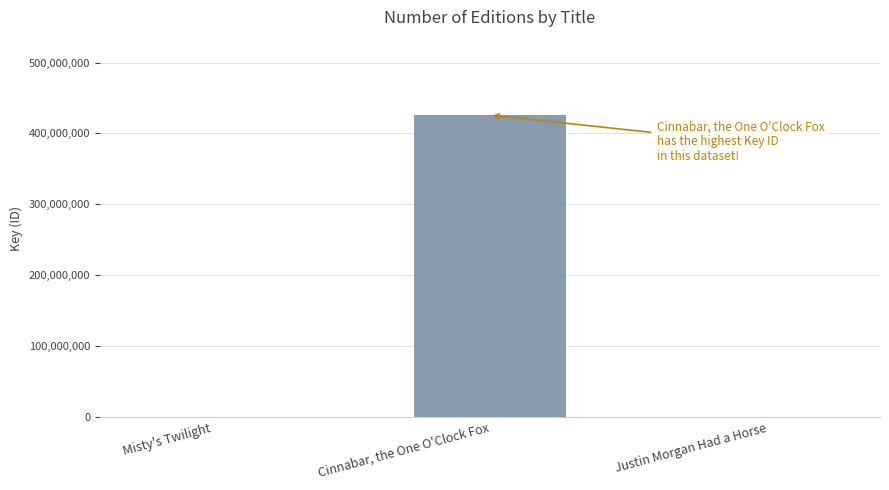

Are the bars grouped side by side (vs. stacked)?

No